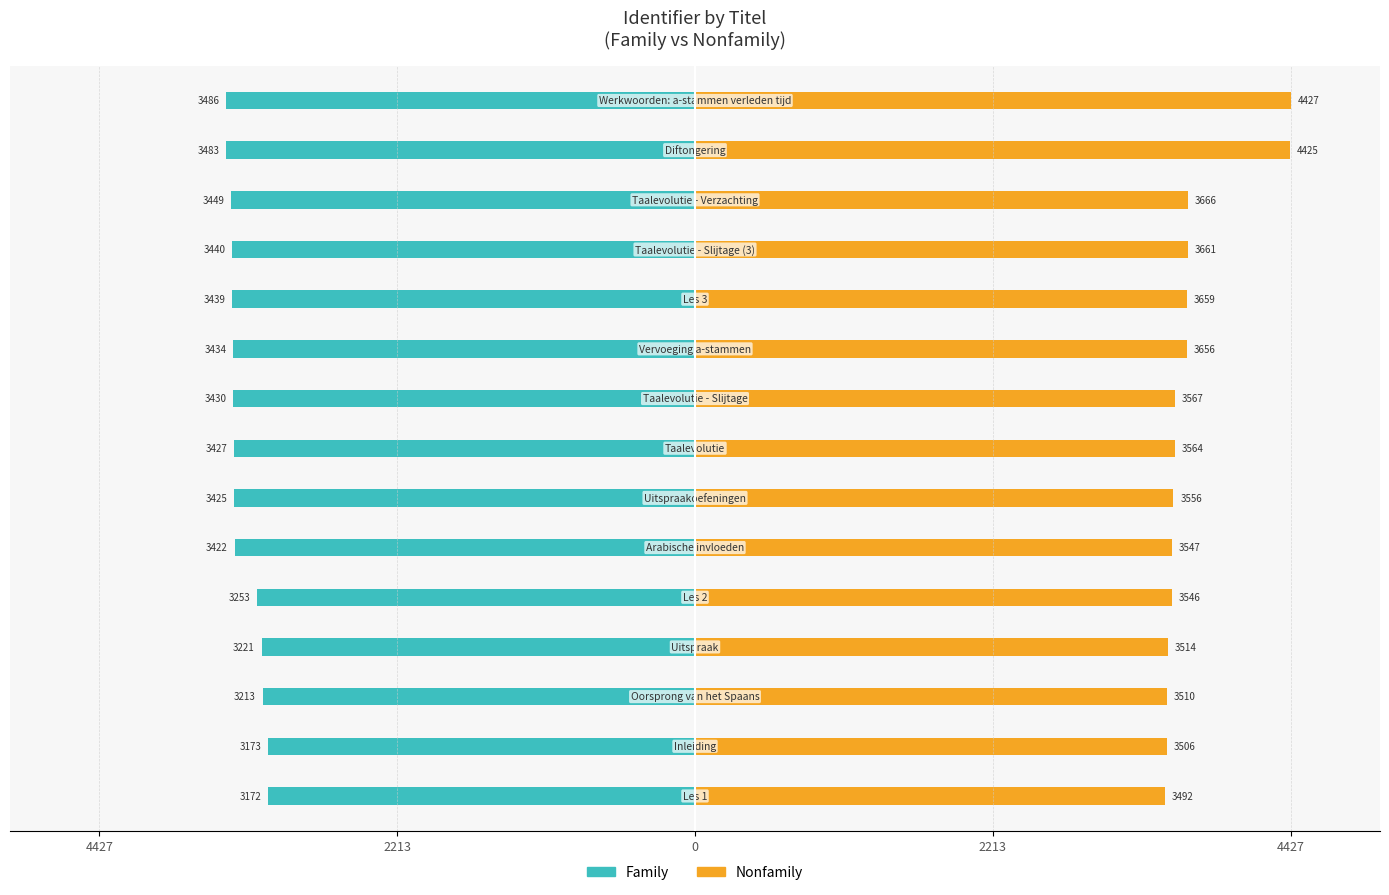

Rank the series by their average value, from highest to lowest.

Nonfamily, Family